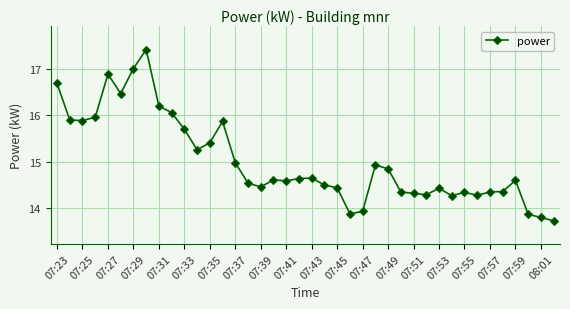

What is the difference between the maximum and minimum values?

3.7